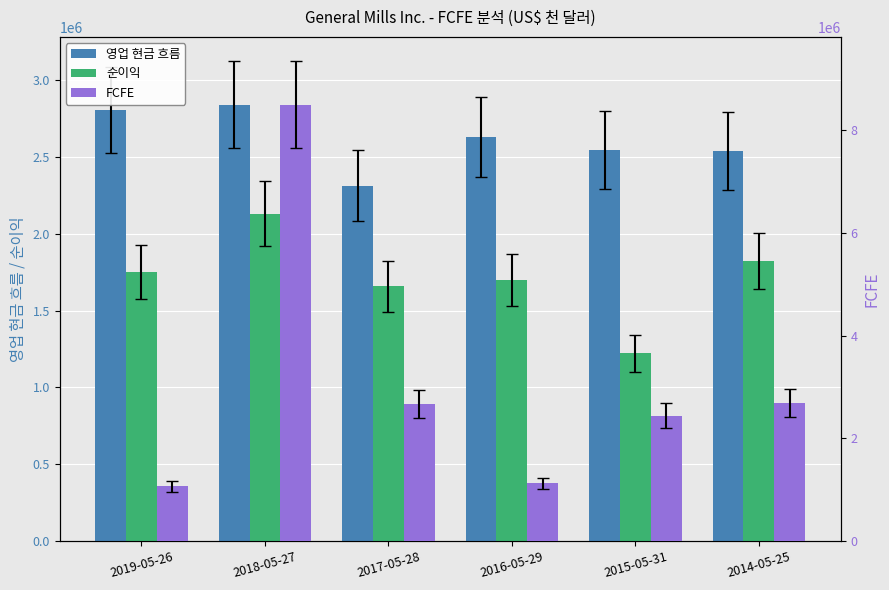

At which label does 영업 현금 흐름 first exceed 2629800?

2019-05-26